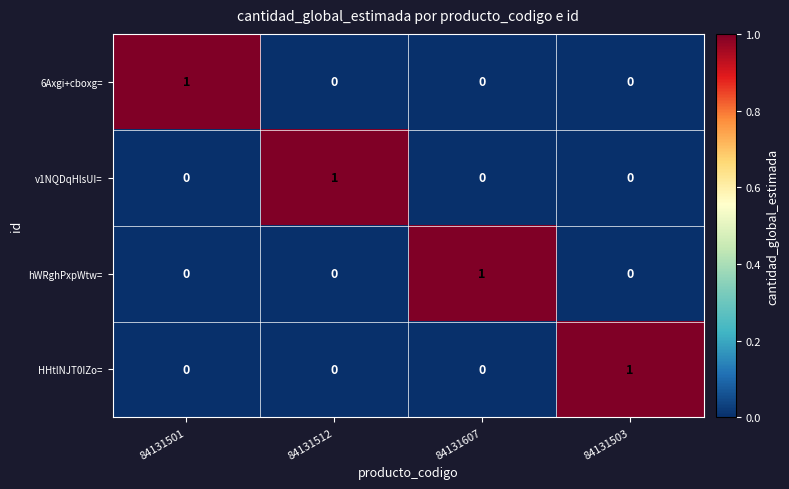

At how many categories does at least one series exceed 0?

4